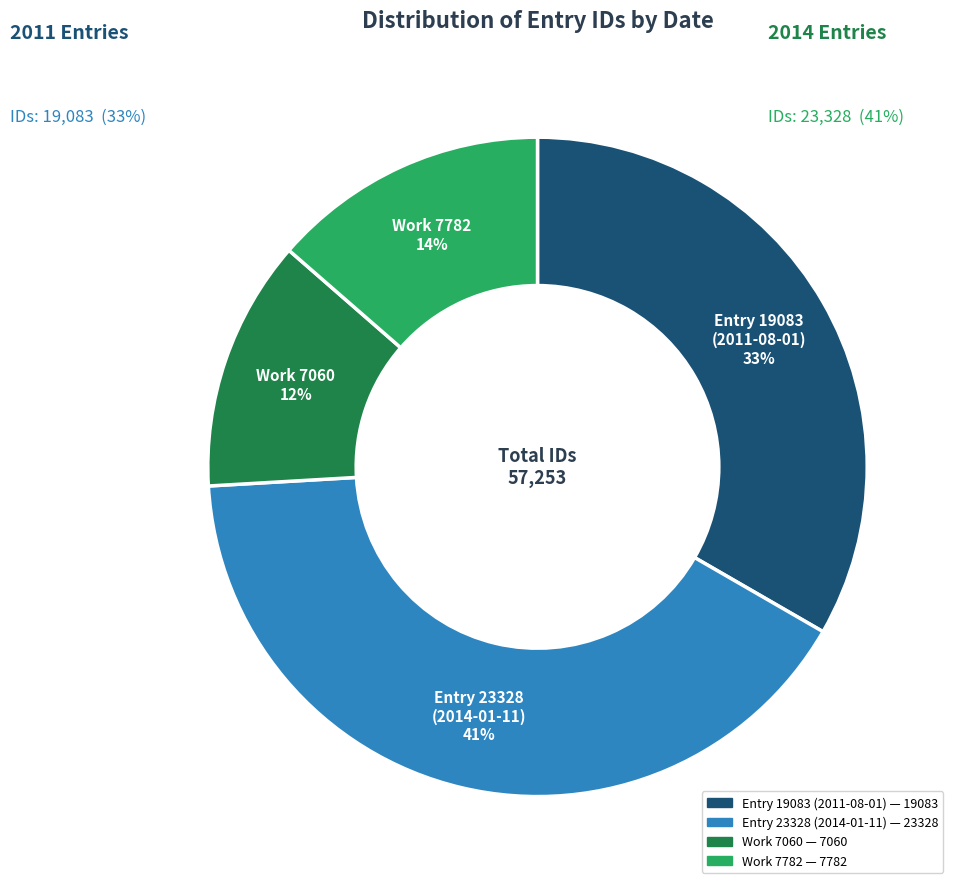

To the nearest percent, what is the difference between the largest and smallest slice percentages?

28%